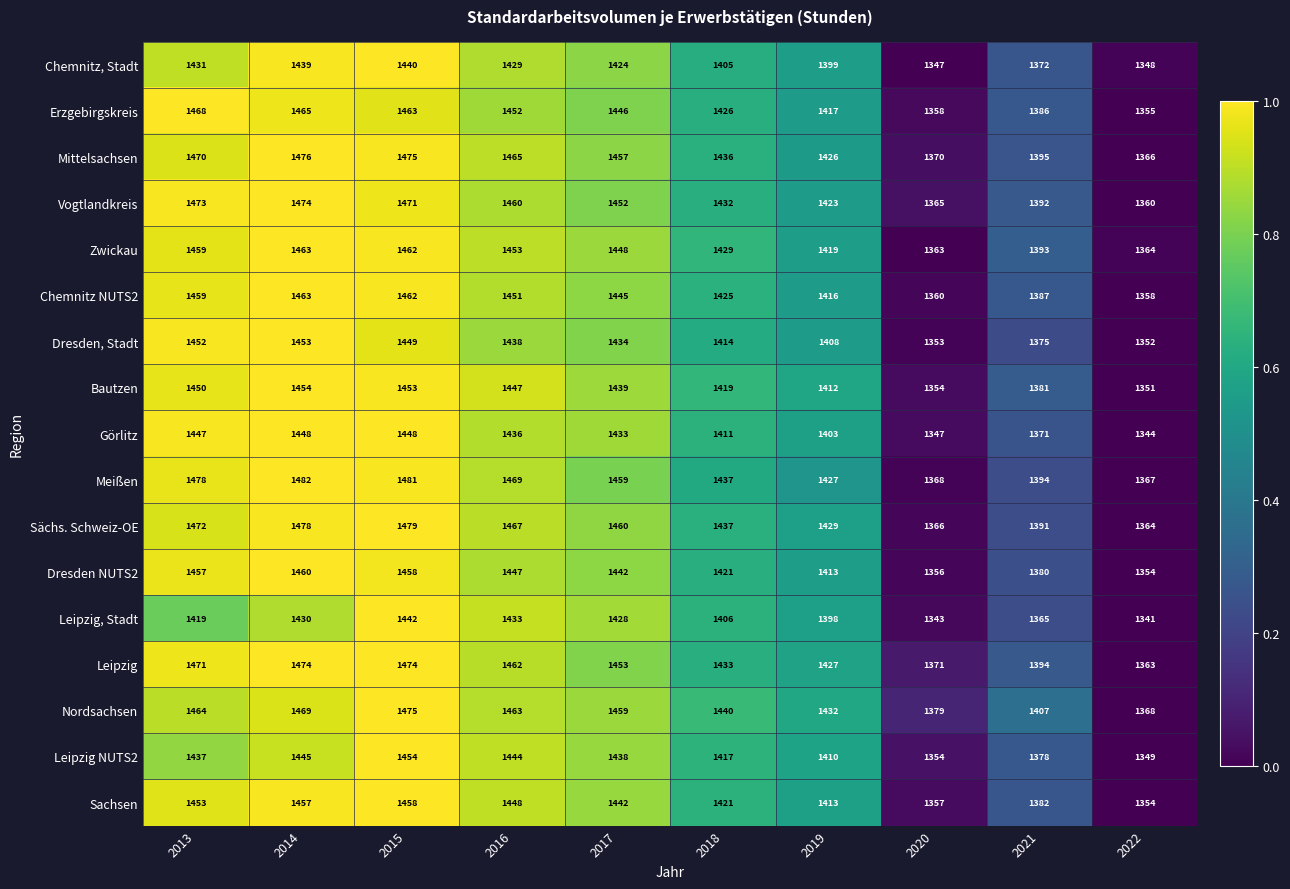

True or false: Dresden NUTS2 has a value of 1442 at 2017.

True